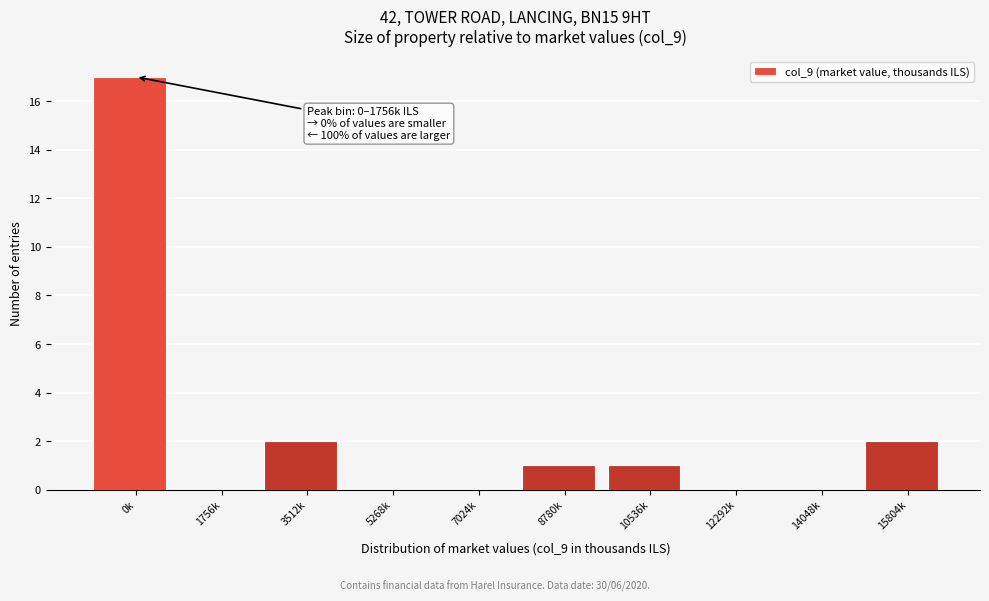

Reading left to right, what are all the values shown in this chart?

0k=17	1756k=0	3512k=2	5268k=0	7024k=0	8780k=1	10536k=1	12292k=0	14048k=0	15804k=2